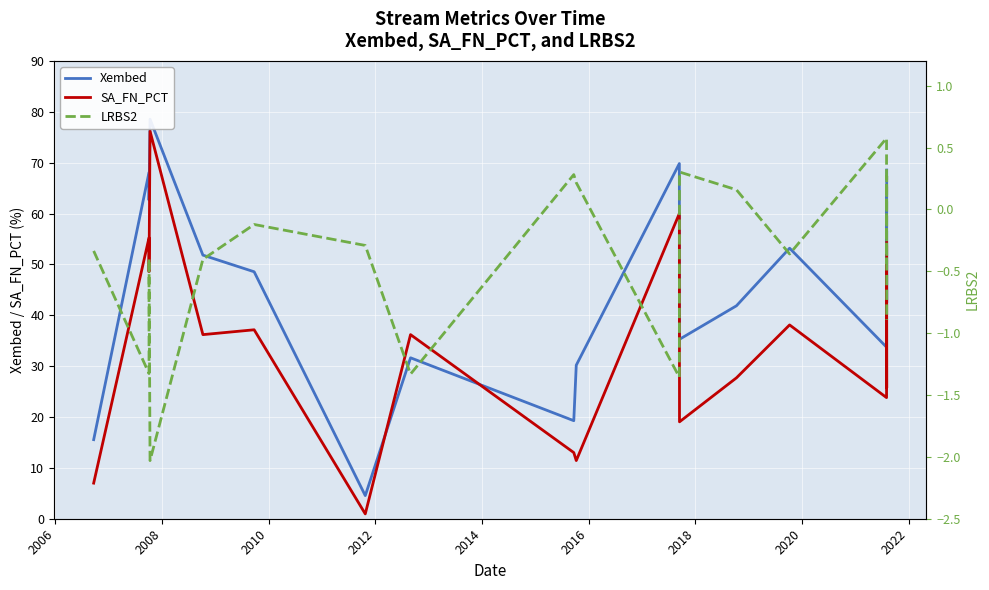

List the series in order of their peak value, highest first.

Xembed, SA_FN_PCT, LRBS2